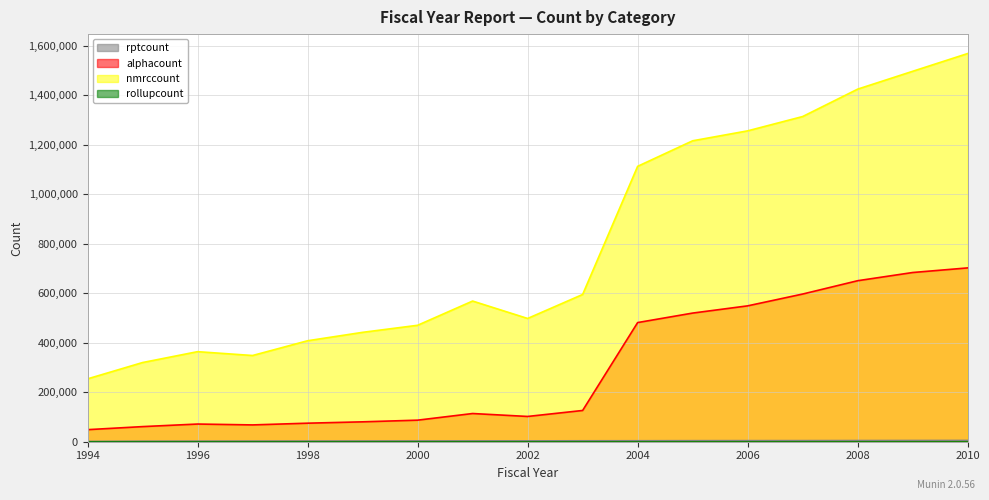

True or false: nmrccount and alphacount intersect in this chart.

False